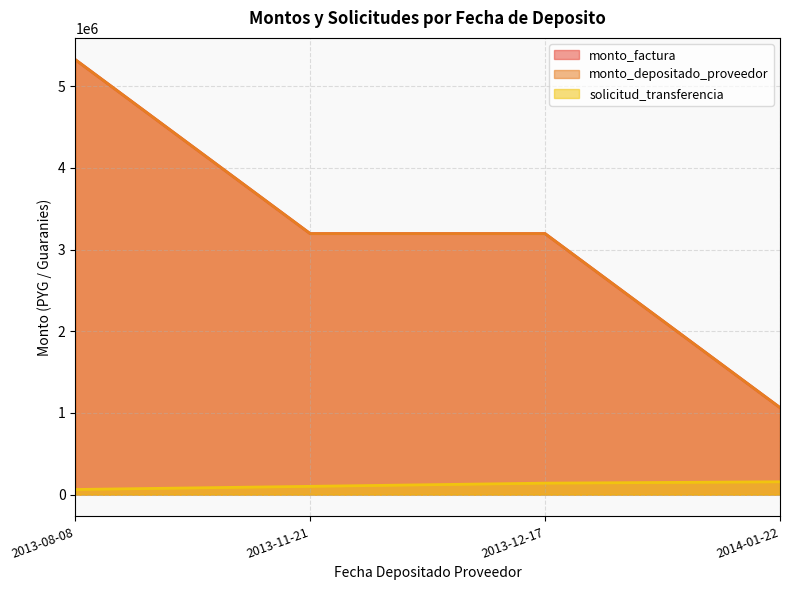

Reading left to right, what are all the values shown in this chart?

monto_factura: 5325000	3195000	3195000	1065000
monto_depositado_proveedor: 5325000	3195000	3195000	1065000
solicitud_transferencia: 62778	101203	140365	156861